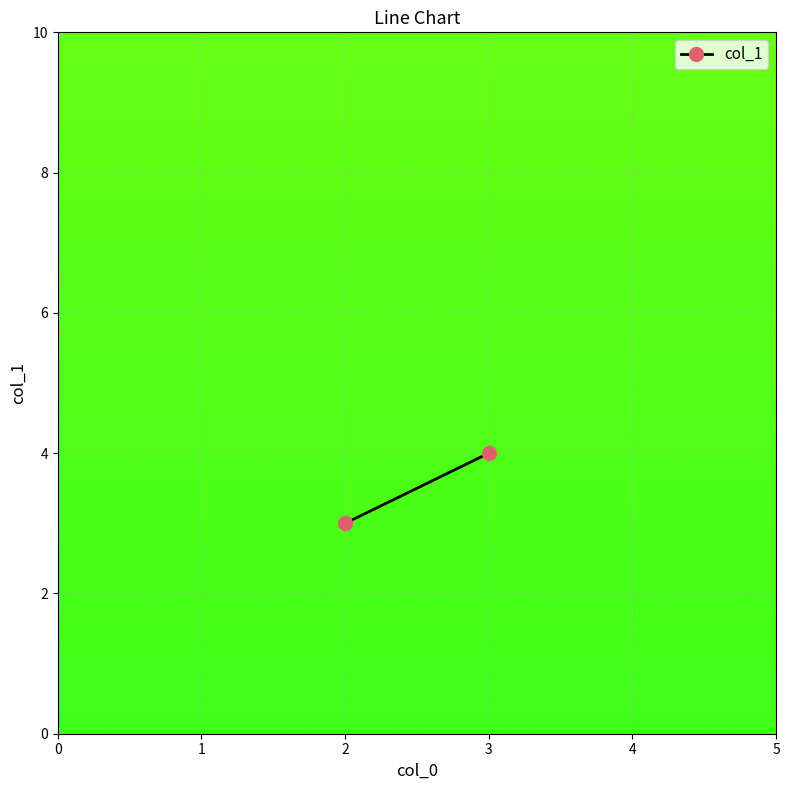

What is the greatest value displayed?

4